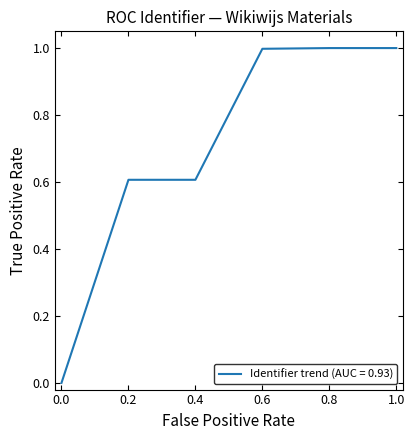

What position from the left is 0.8?

5